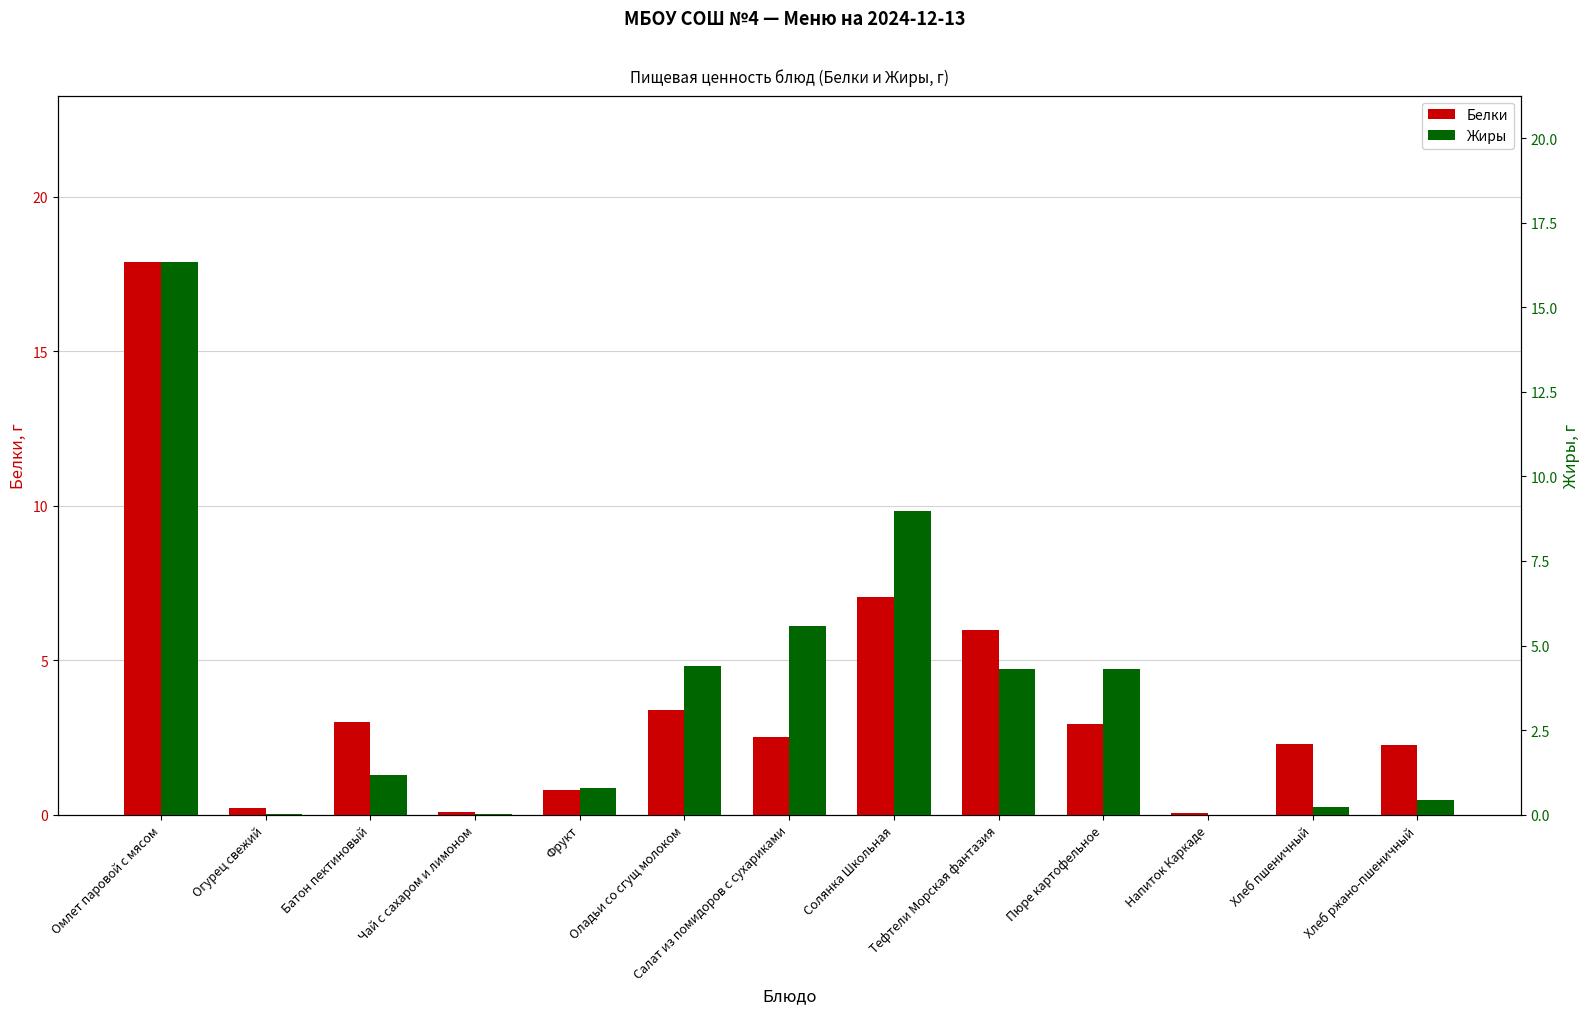

At which label is Жиры closest to 8?

Солянка Школьная